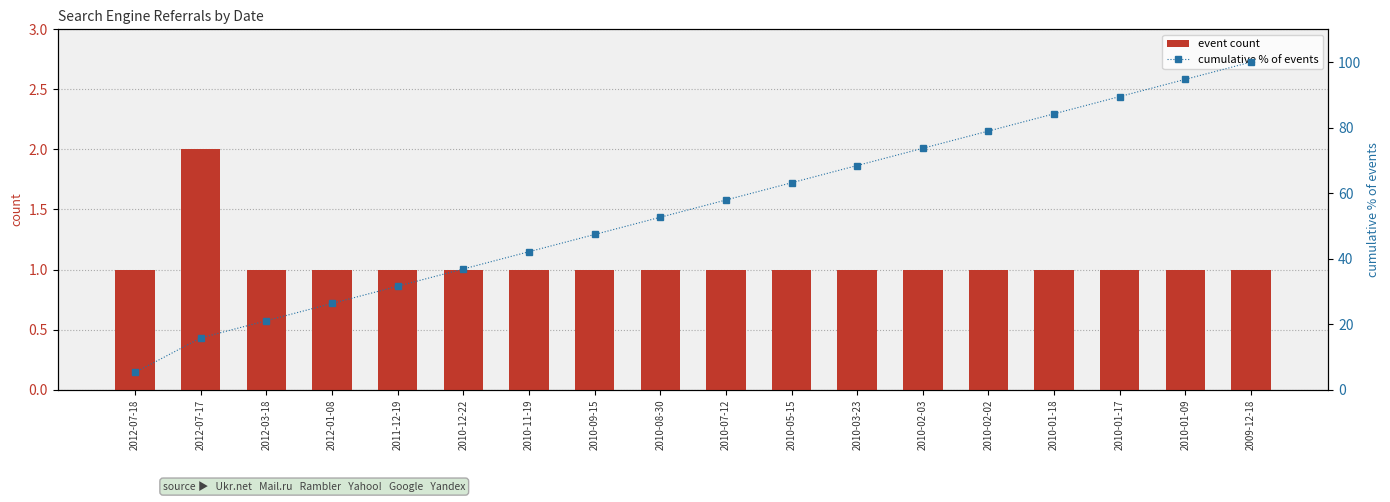

List the labels in order of event count value, largest first.

2012-07-17, 2012-07-18, 2012-03-18, 2012-01-08, 2011-12-19, 2010-12-22, 2010-11-19, 2010-09-15, 2010-08-30, 2010-07-12, 2010-05-15, 2010-03-23, 2010-02-03, 2010-02-02, 2010-01-18, 2010-01-17, 2010-01-09, 2009-12-18